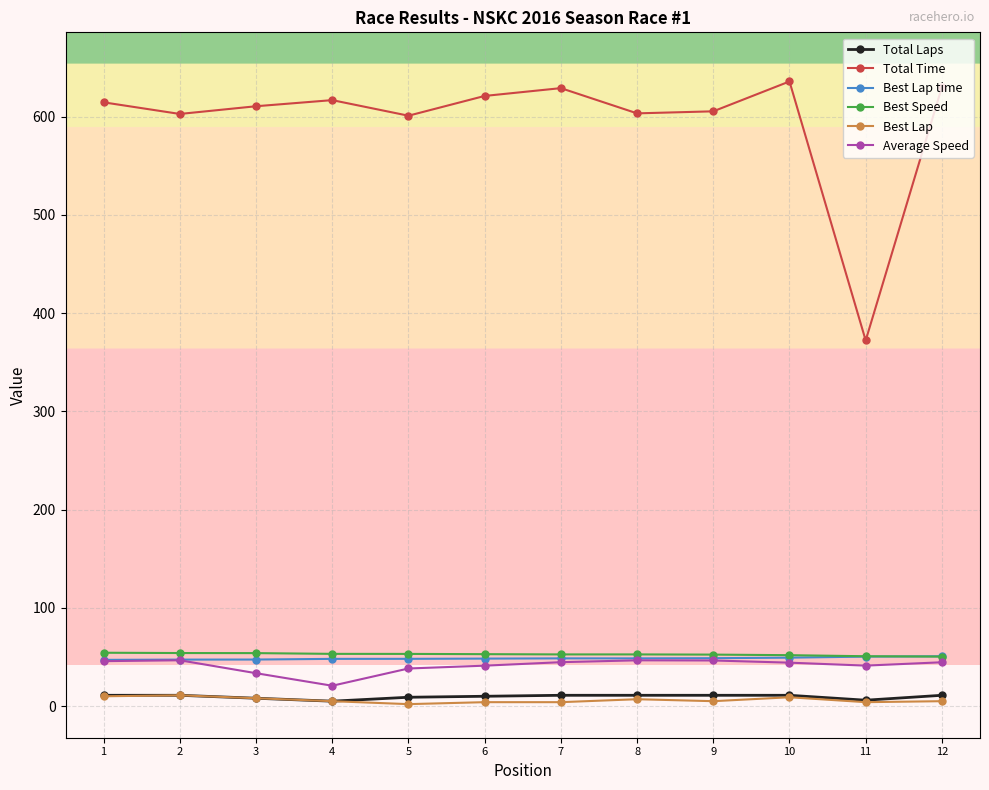

True or false: Average Speed and Total Time intersect in this chart.

False